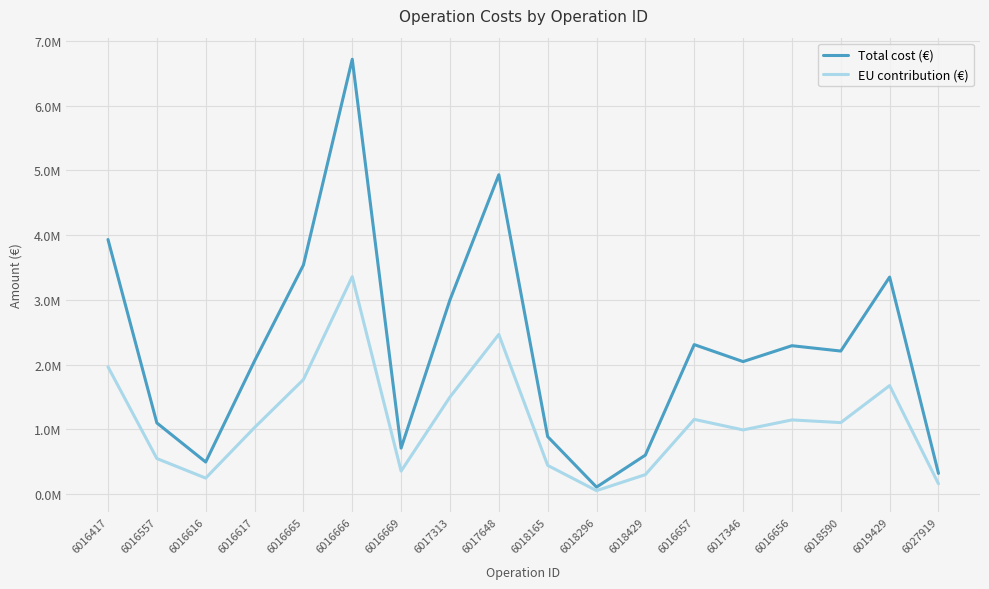

What are all the series names shown in the legend?

Total cost (€), EU contribution (€)